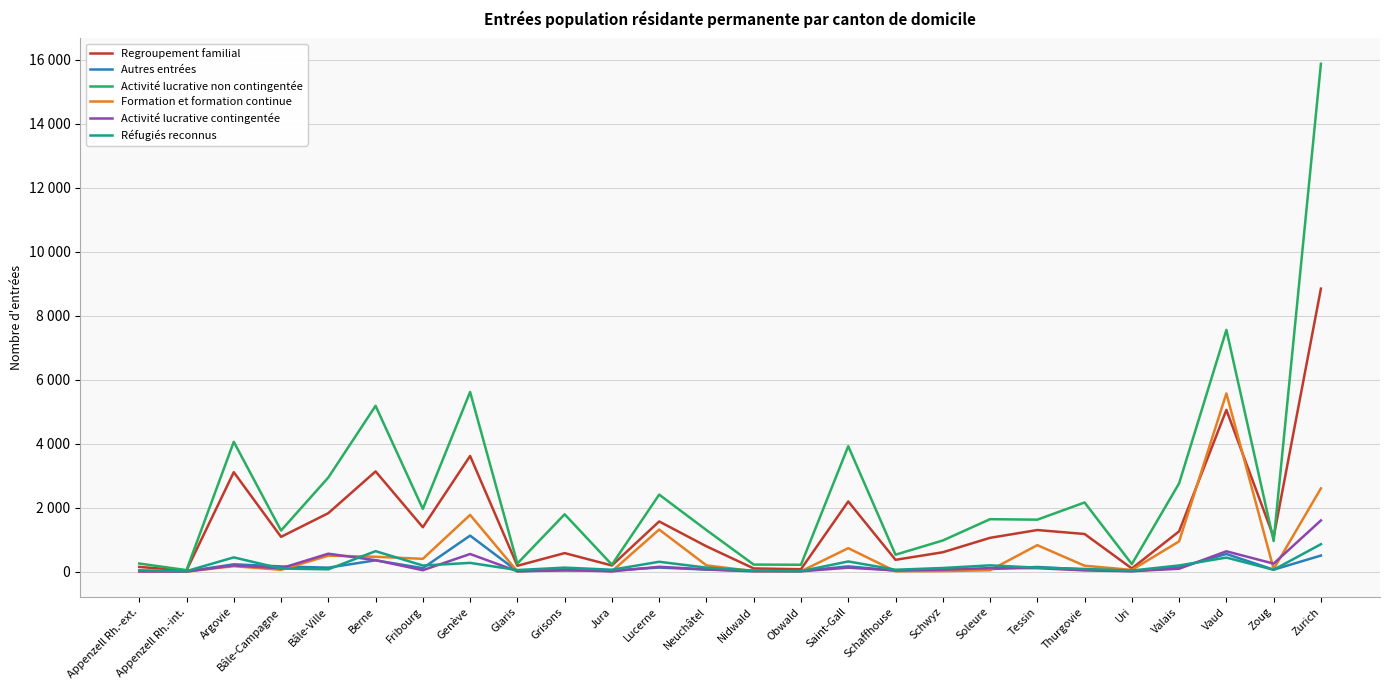

What is the total value across all series at Obwald?

326